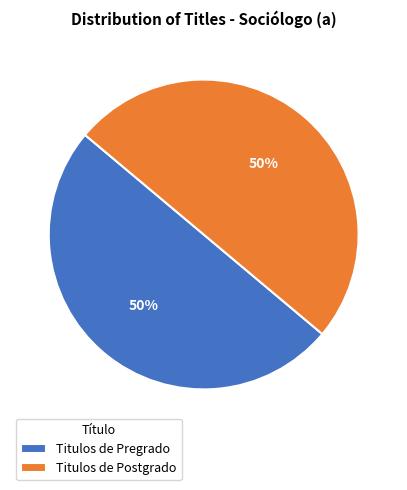

What is the ratio of the value at Titulos de Postgrado to the value at Titulos de Pregrado?

1.0